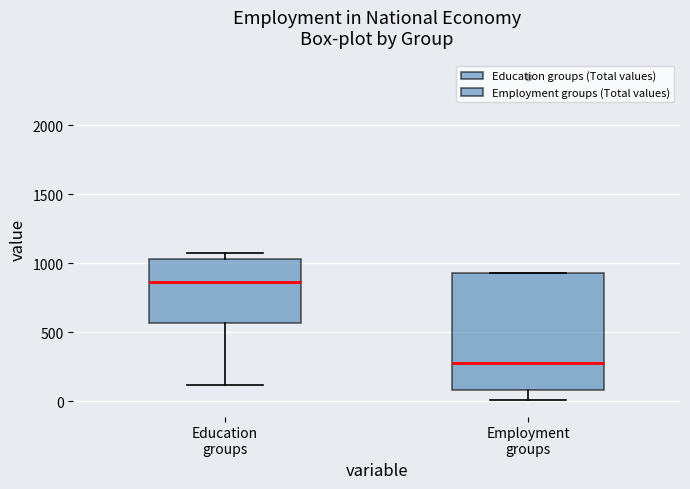

Reading left to right, transcribe this box plot: for each box, give where its median line is, the range the box spans, and where its two whiskers end, as read against the y-axis. The values are not printed on the chart, so give them approximately, as read against the axis.

Education groups: median 850, box 550 to 1050, whiskers 100 to 1050 (just above the box's upper edge)
Employment groups: median 300, box 100 to 950, whiskers 0 to 950